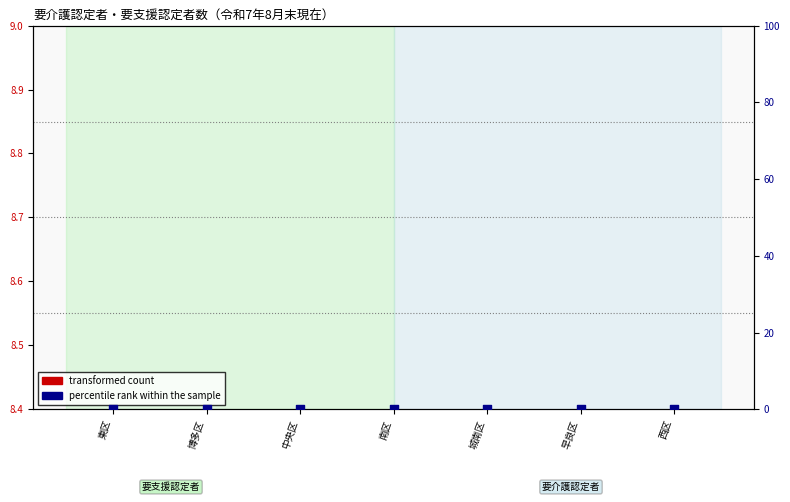

What is the total value across all series at 中央区?

8.4